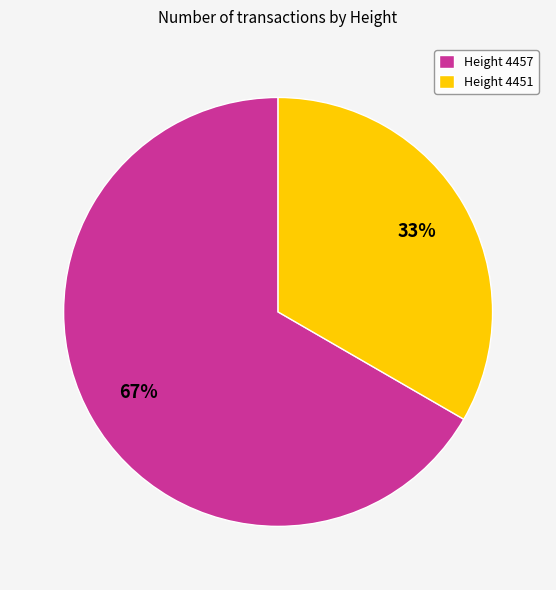

To the nearest percent, what portion does Height 4451 represent?

33%